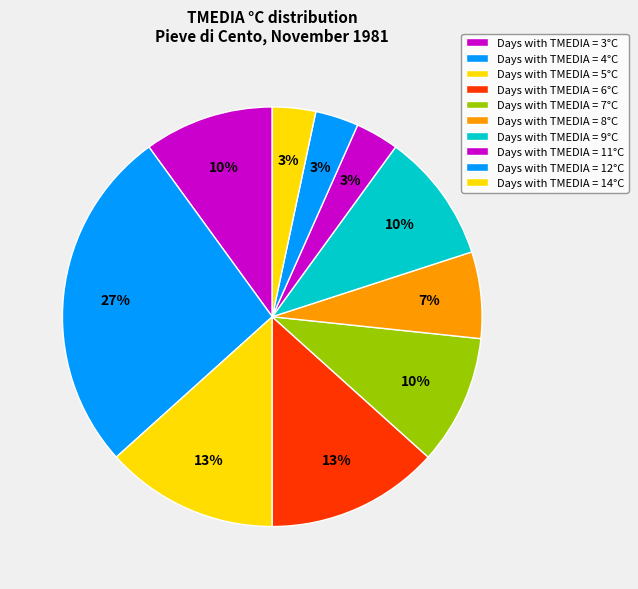

Count the number of slices in the pie.

10